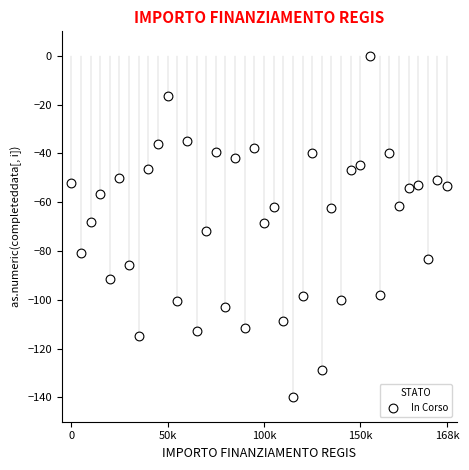

How many data points are displayed?

40